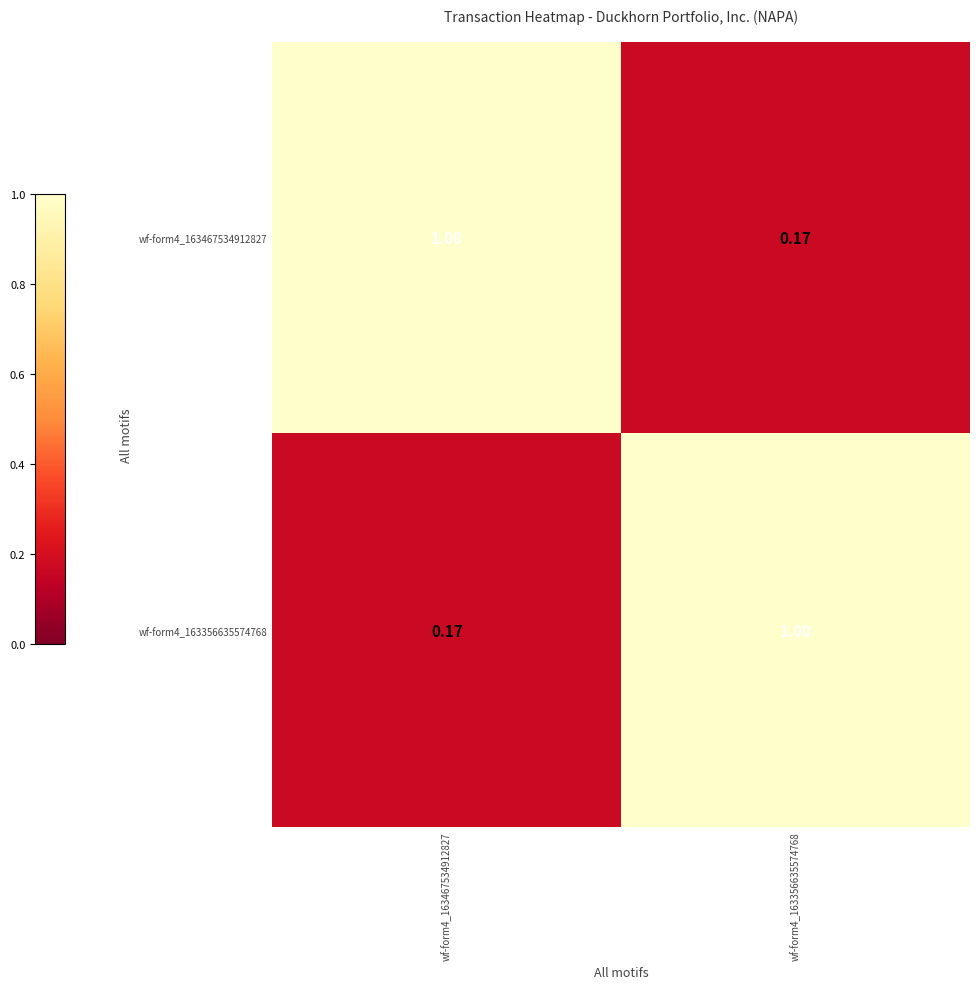

What is the difference between the highest and lowest values at wf-form4_163356635574768?

0.8